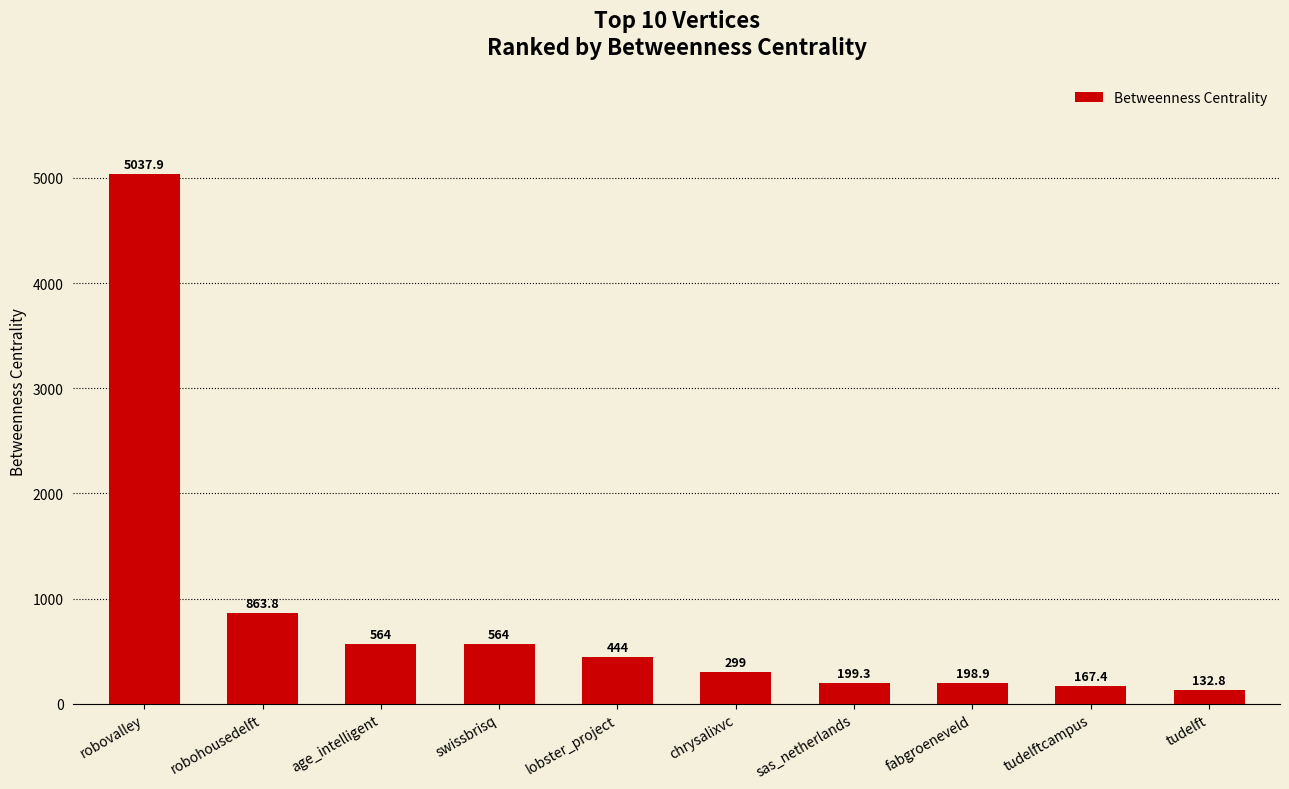

Reading left to right, what are all the values shown in this chart?

5037.9	863.8	564.0	564.0	444.0	299.0	199.3	198.9	167.4	132.8